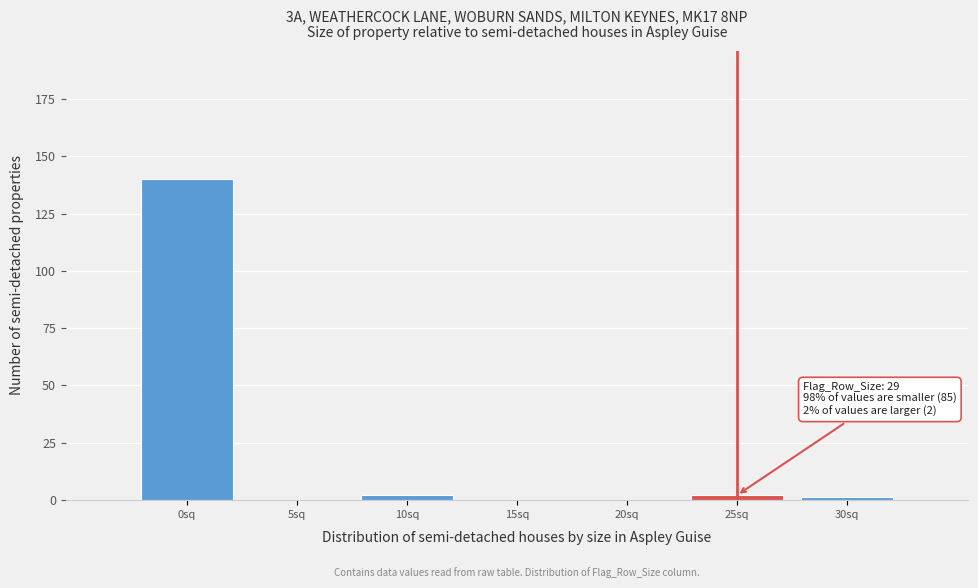

Reading left to right, what are all the values shown in this chart?

0sq=140	5sq=0	10sq=2	15sq=0	20sq=0	25sq=2	30sq=1